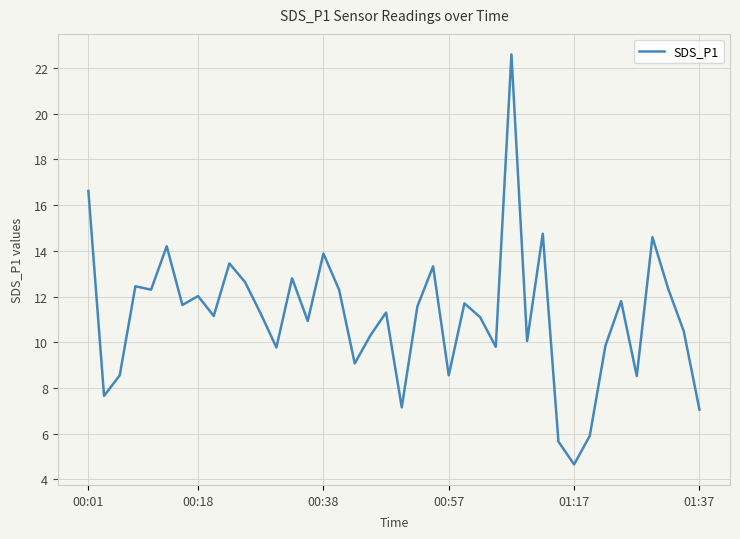

What is the smallest value displayed?

4.7